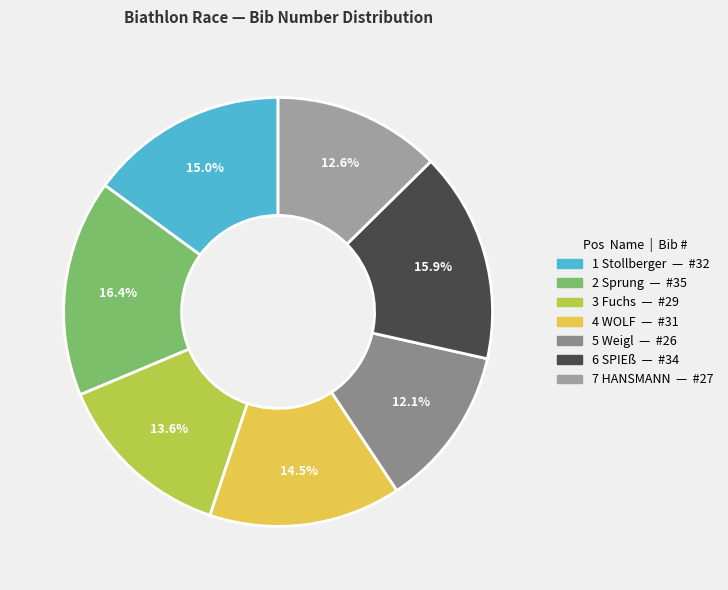

To the nearest percent, what percentage of the pie is 2 Sprung?

16%